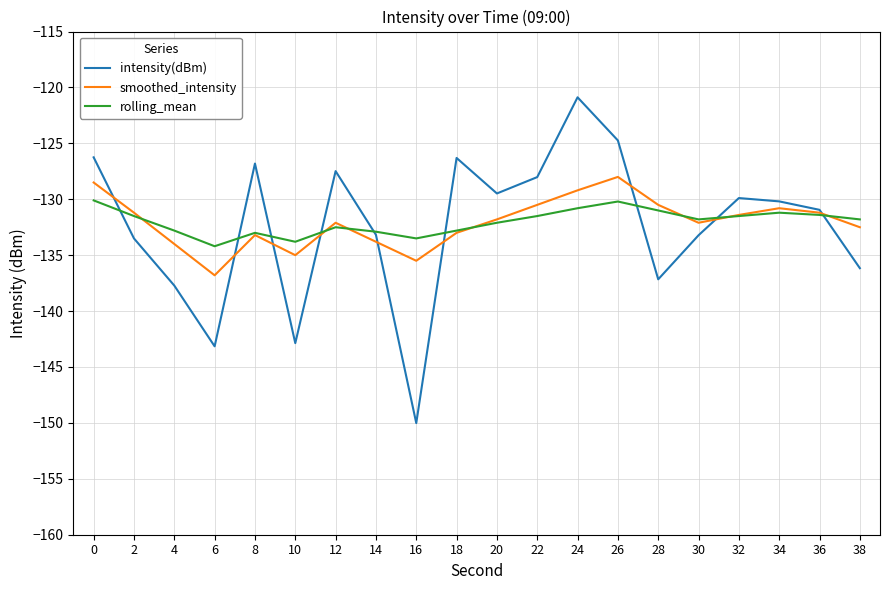

True or false: rolling_mean and smoothed_intensity cross at least once.

True